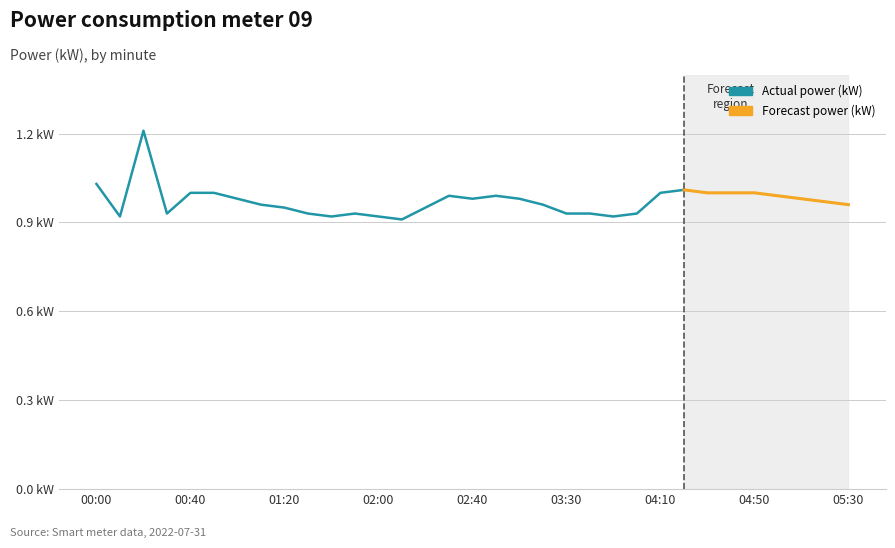

The value at 03:40 is 1.5. True or false?

False